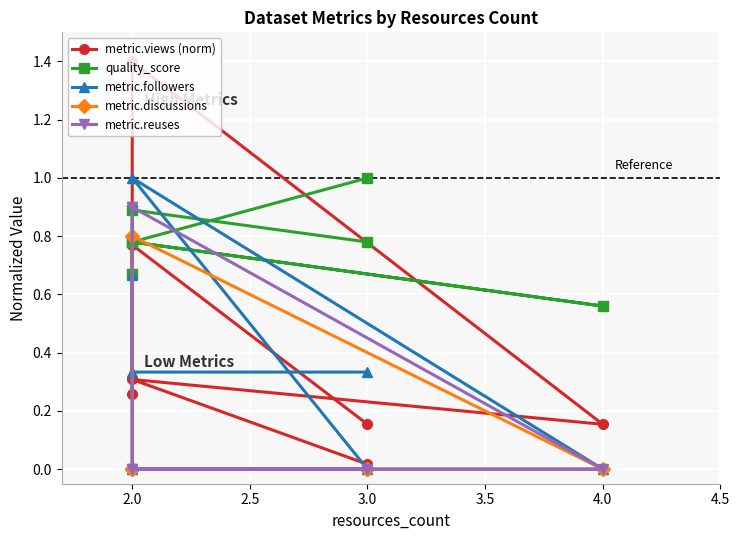

At how many categories does at least one series exceed 1?

1